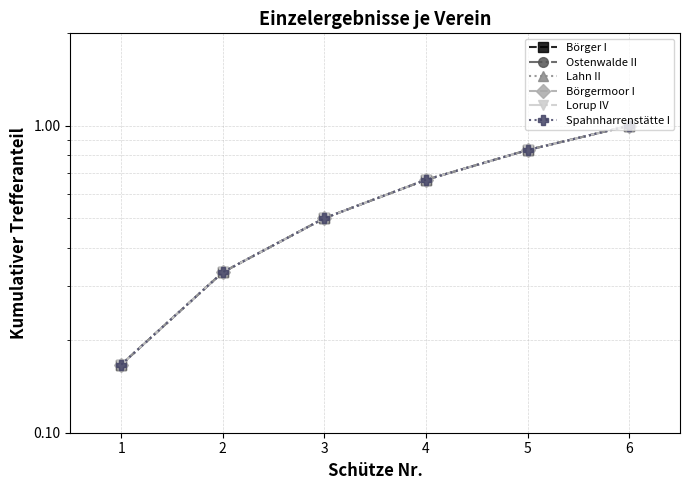

At which category is the sum across all series the highest?

6